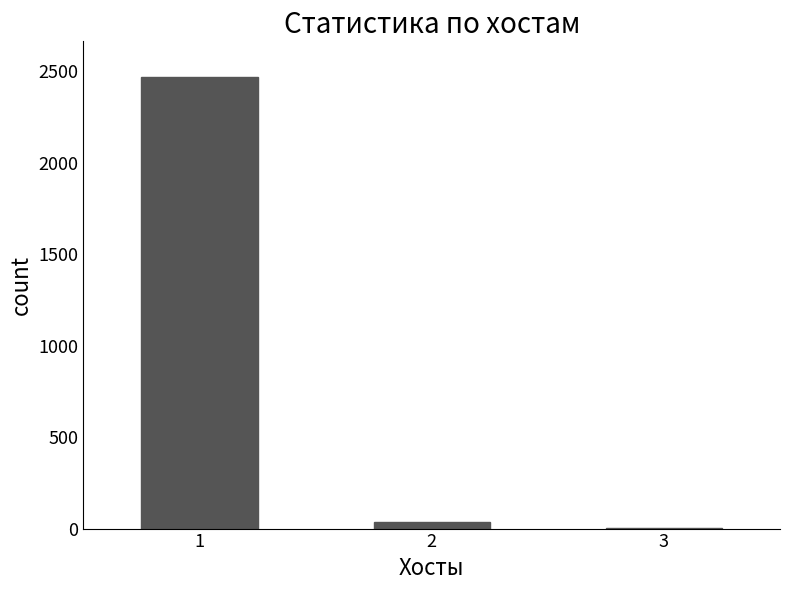

Which has a higher value, 3 or 1?

1